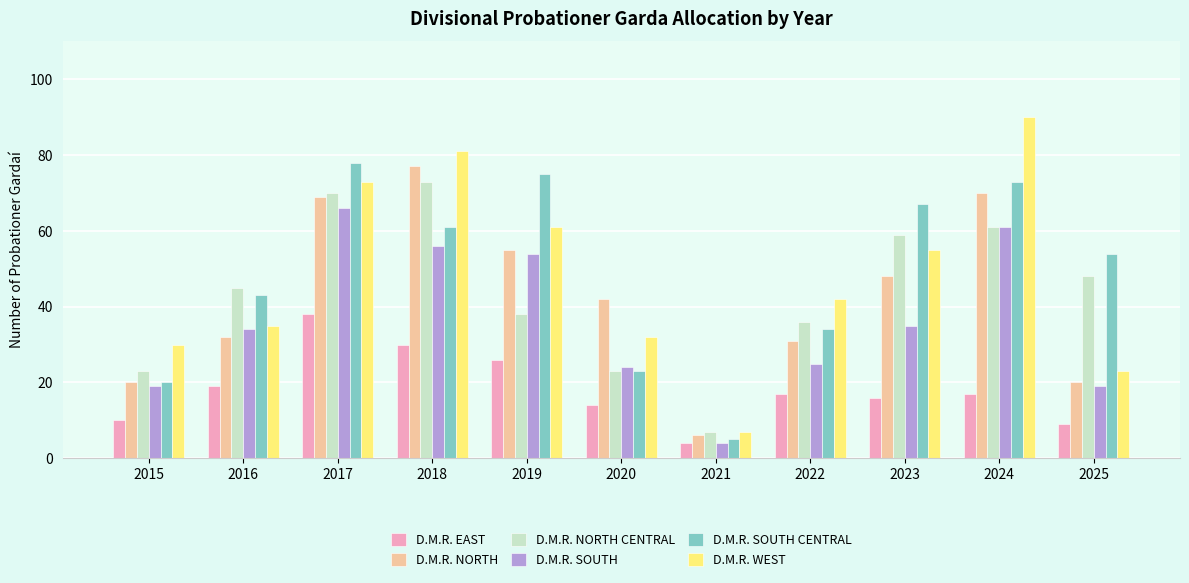

How many series are shown in this chart?

6